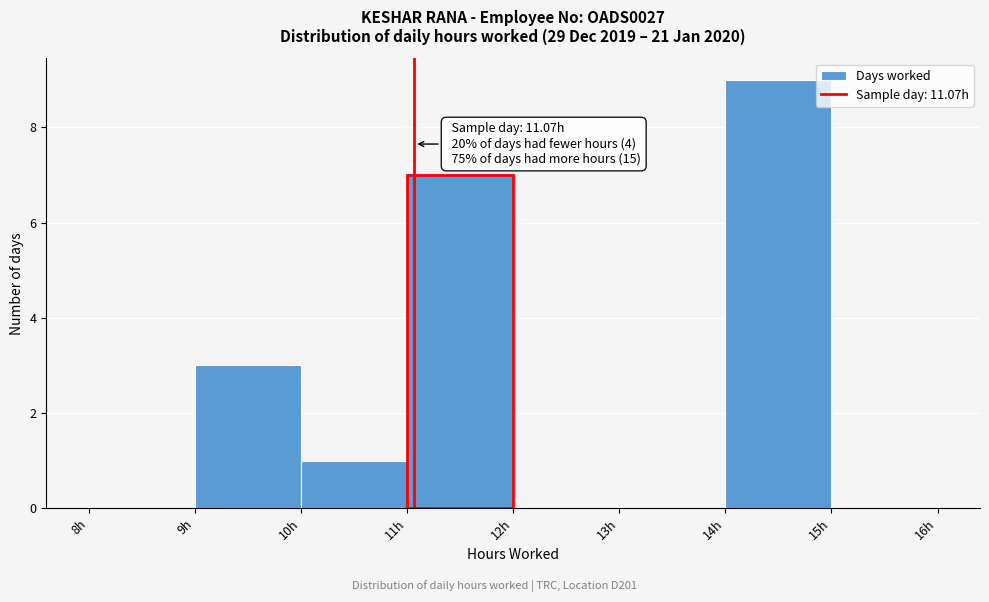

Which range on the x-axis has the tallest bar?

14 to 15